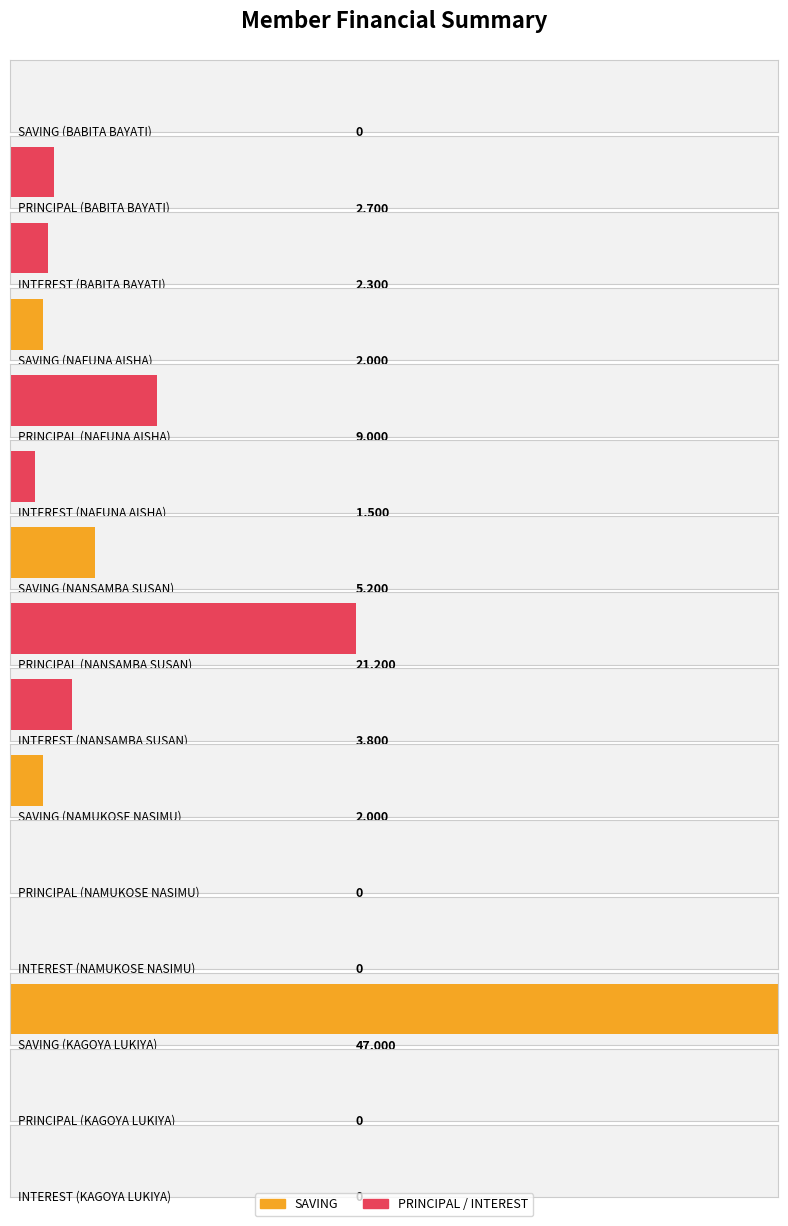

At which category is the sum across all series the highest?

KAGOYA LUKIYA